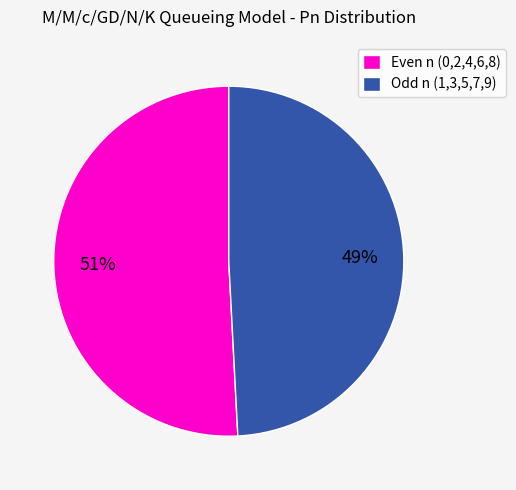

To the nearest percent, what portion does Odd n (1,3,5,7,9) represent?

49%